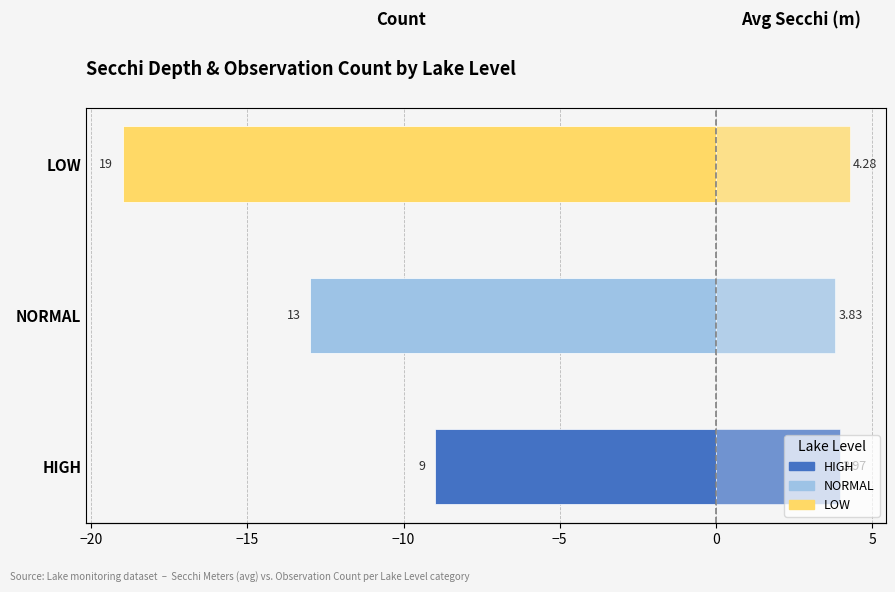

Read the Avg Secchi Meters value at LOW.

4.3